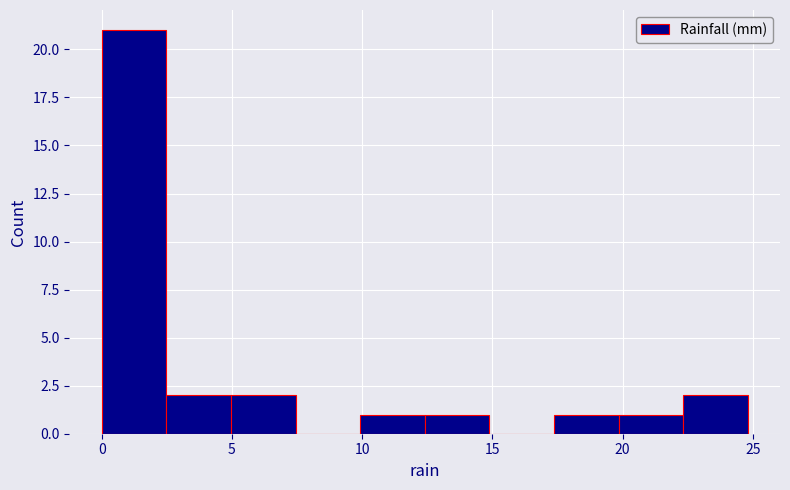

How tall is the bar that spans 22.5 to 25.0 on the x-axis? Neither the bar edges nor the heights are printed on the chart, so give them approximately, as read against the axes.

2